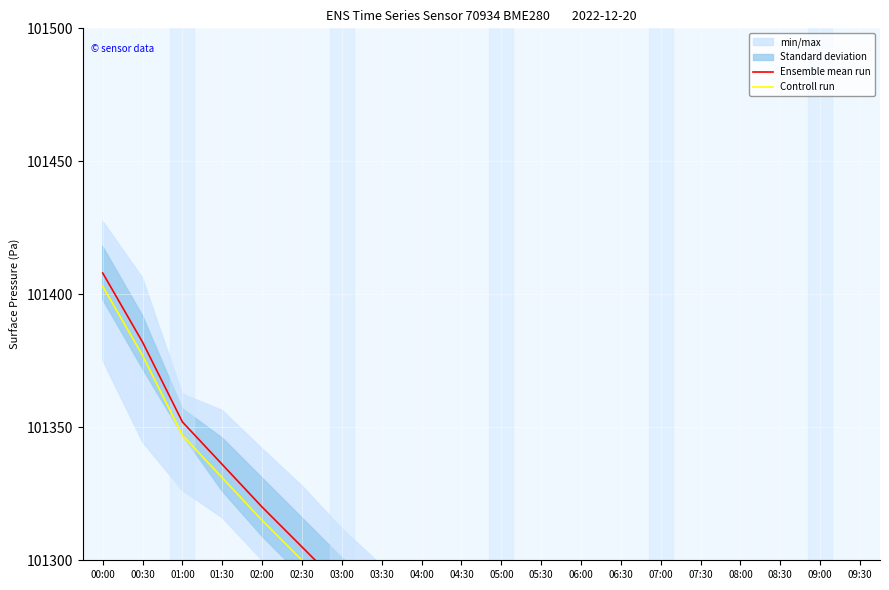

Where is Controll run nearest to the value 101293?

02:30